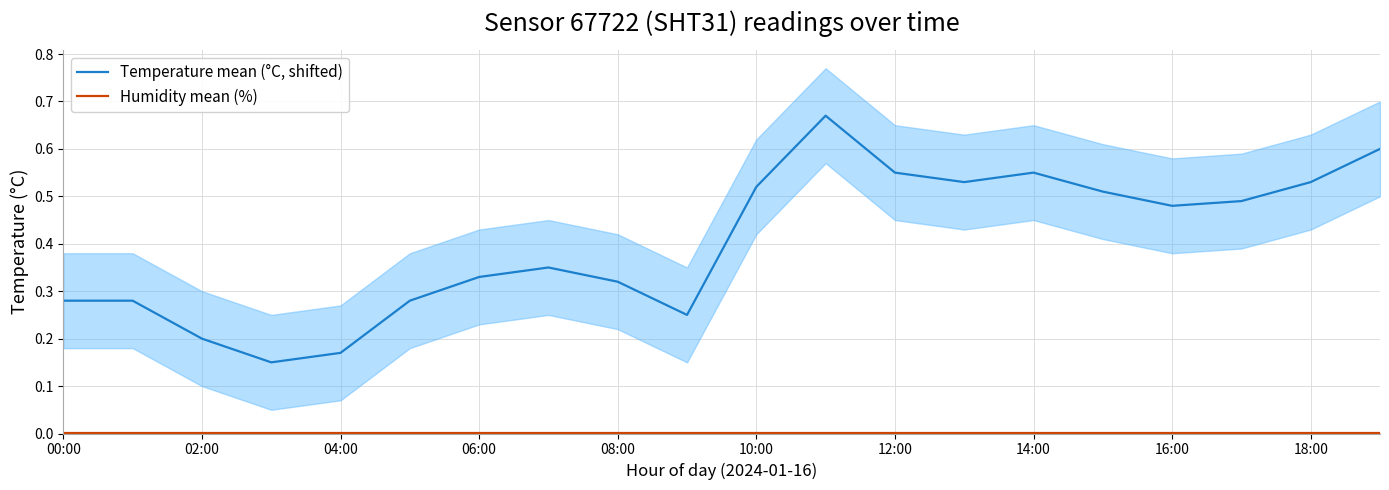

What position from the left is 02:00?

2